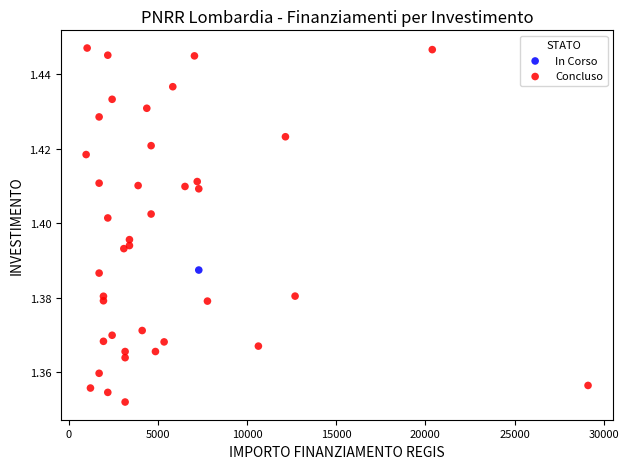

What are all the series names shown in the legend?

In Corso, Concluso